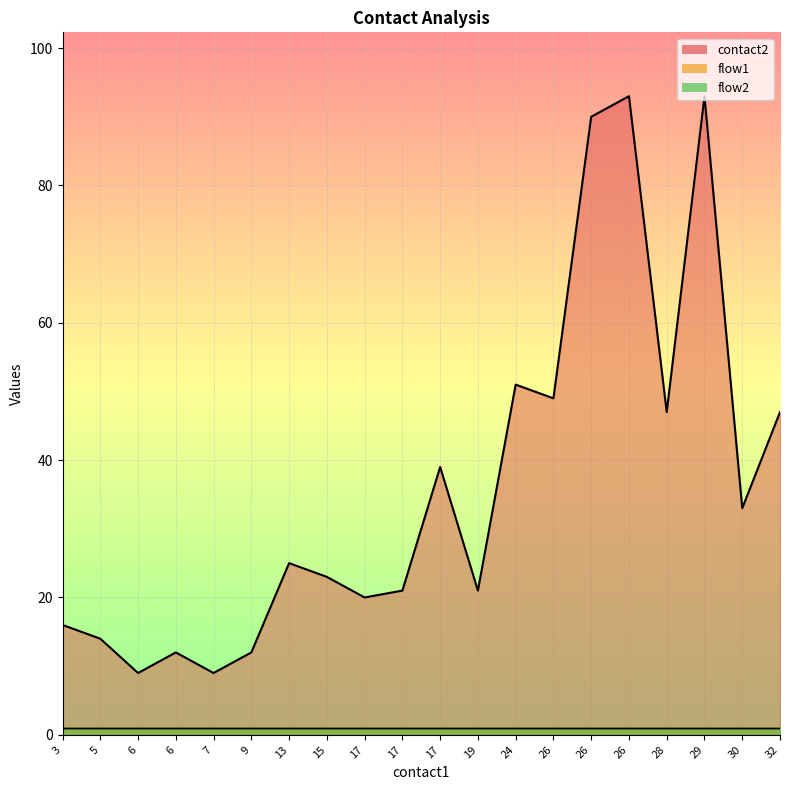

At 15, list the series in order from smallest to largest.

flow1, flow2, contact2